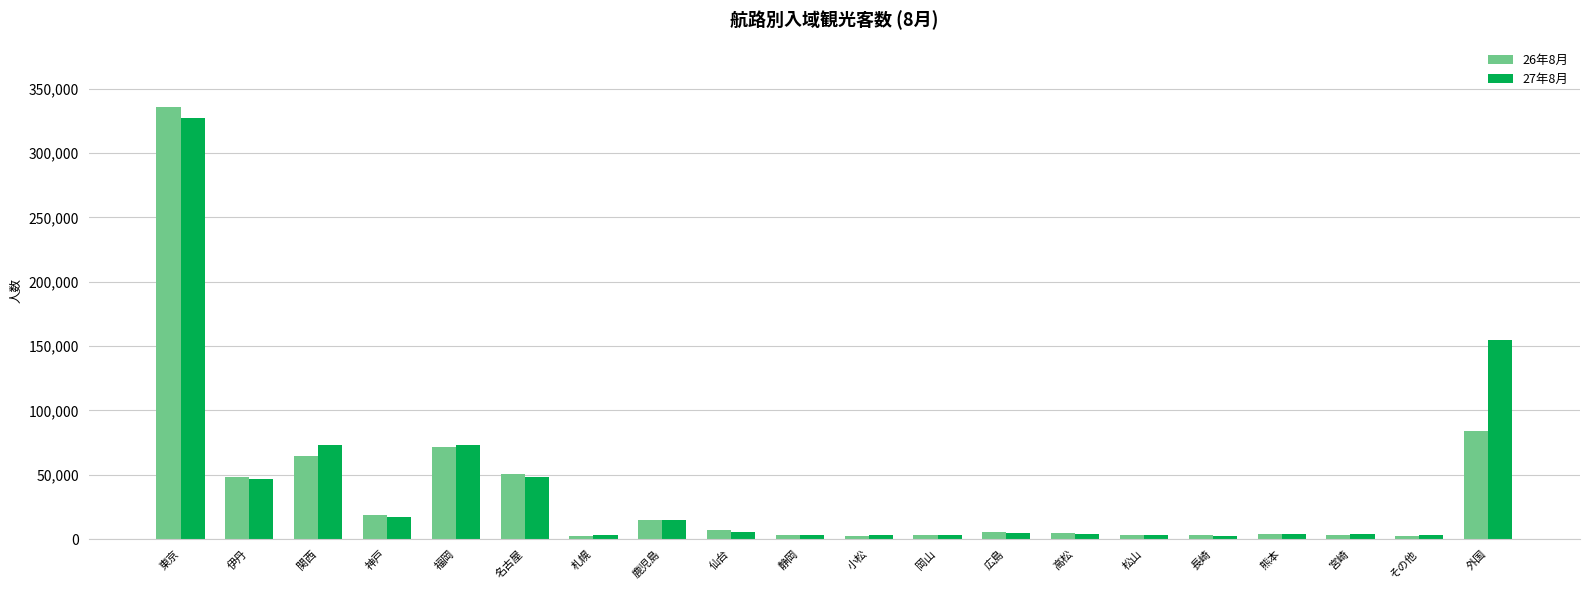

The value of 26年8月 at 広島 is 5700. True or false?

True